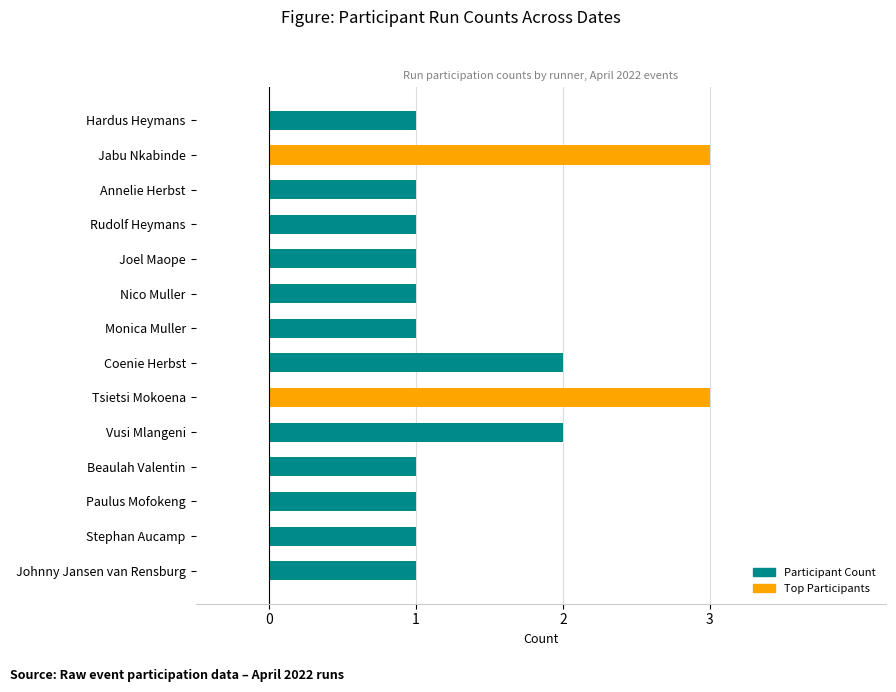

Reading top to bottom, list all the values displayed in this chart.

Hardus Heymans=1	Jabu Nkabinde=3	Annelie Herbst=1	Rudolf Heymans=1	Joel Maope=1	Nico Muller=1	Monica Muller=1	Coenie Herbst=2	Tsietsi Mokoena=3	Vusi Mlangeni=2	Beaulah Valentin=1	Paulus Mofokeng=1	Stephan Aucamp=1	Johnny Jansen van Rensburg=1